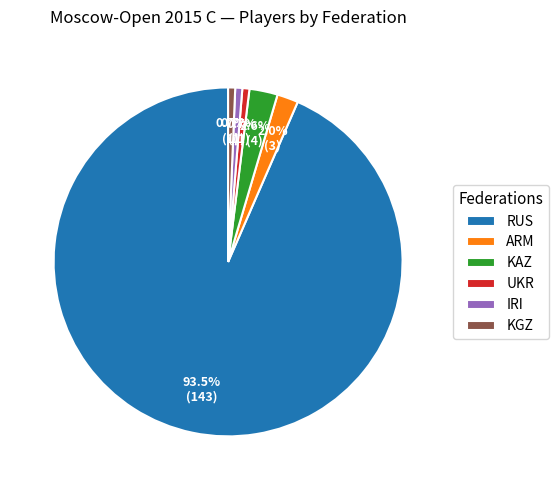

Is the sum of ARM and IRI greater than half?

No